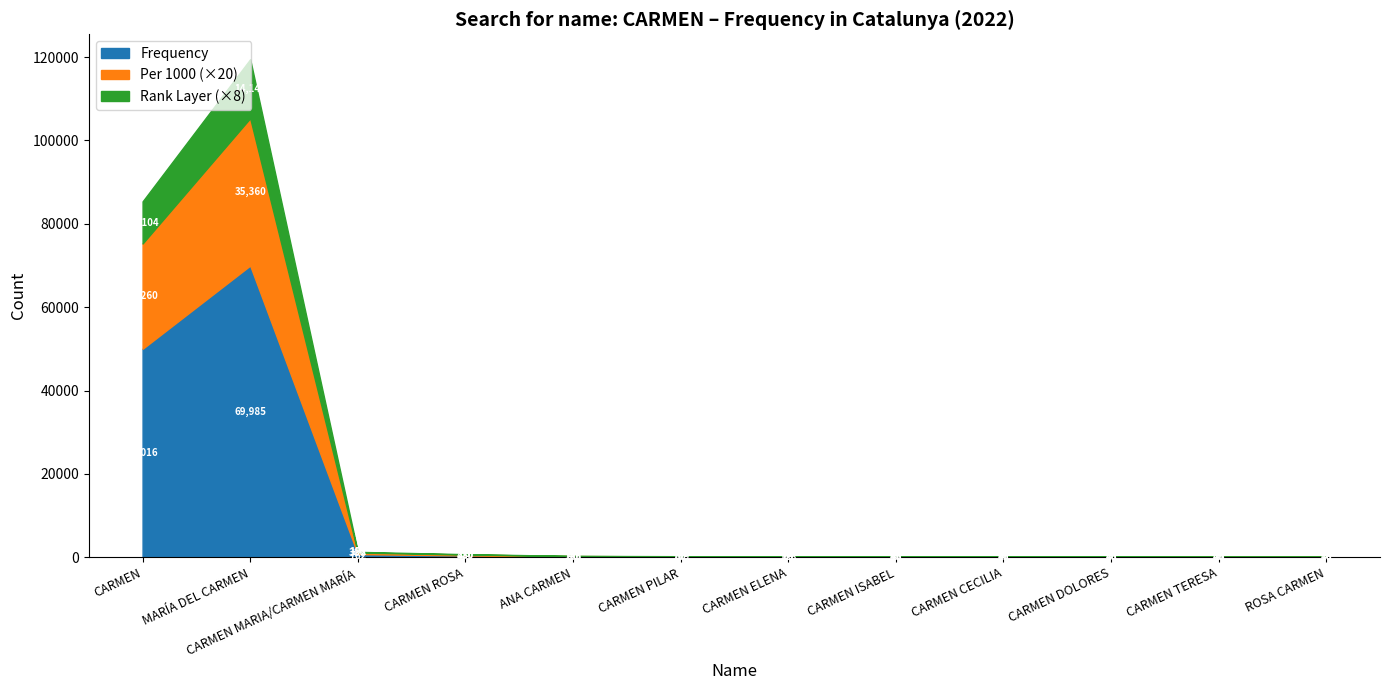

What are all the series names shown in the legend?

Frequency, Per 1000 (×20), Rank Layer (×8)